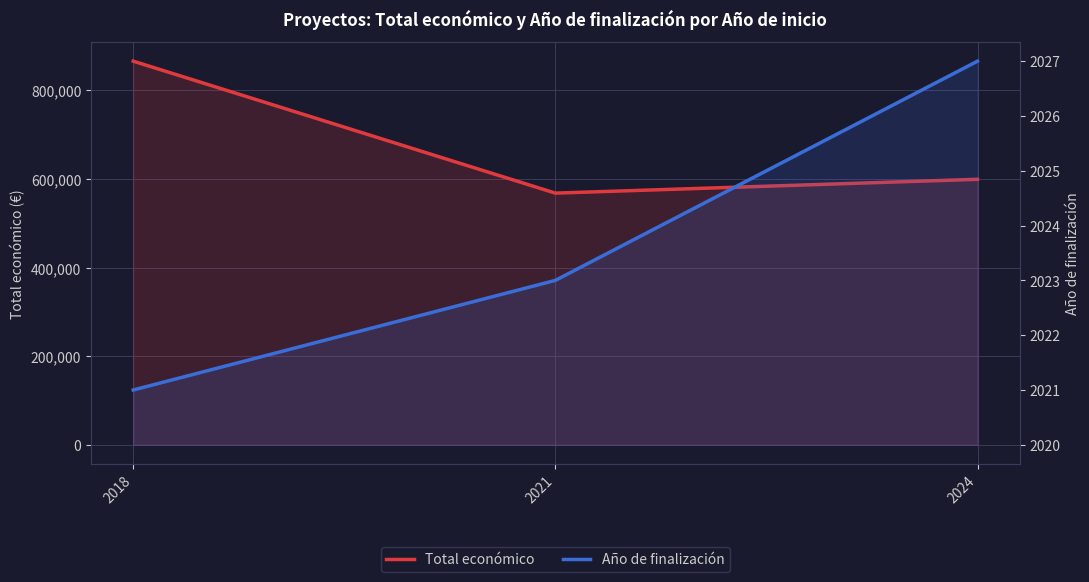

Which series has the largest range (max minus min)?

Total económico